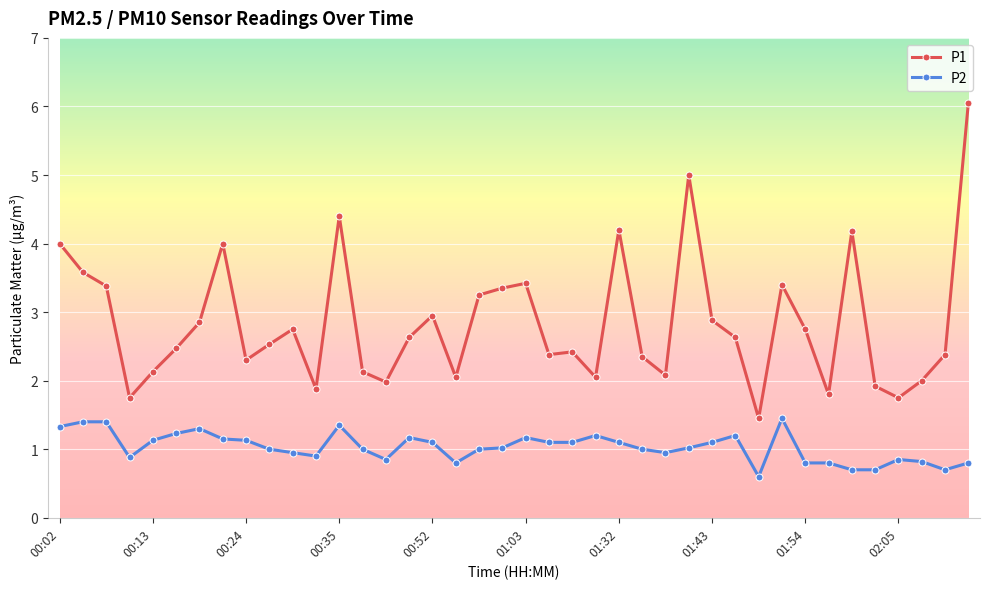

Which series has the largest range (max minus min)?

P1